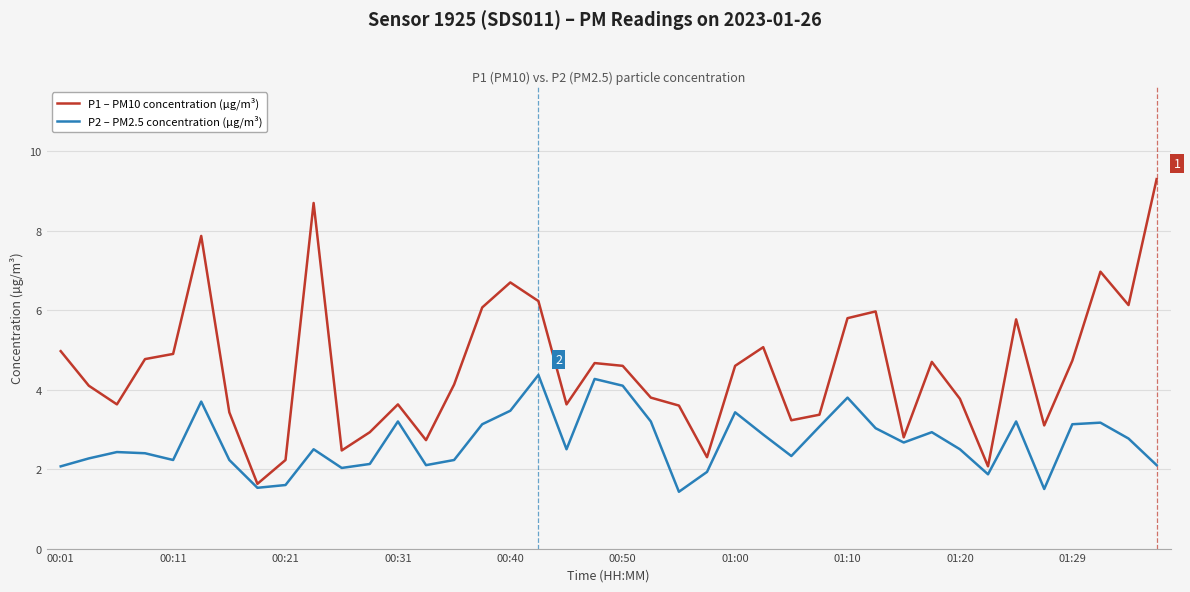

Which series has the largest total across all categories?

P1 – PM10 concentration (µg/m³)